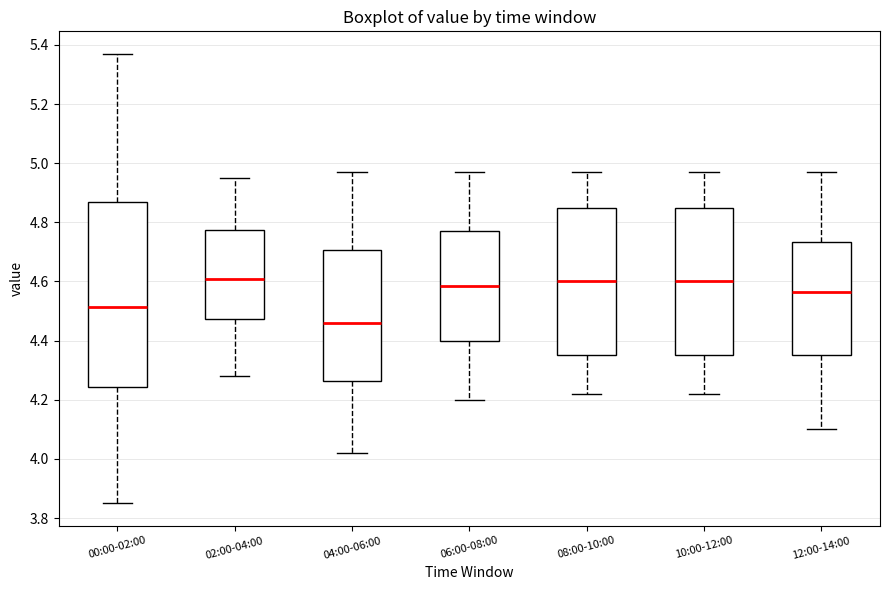

Reading left to right, transcribe this box plot: for each box, give where its median line is, the range the box spans, and where its two whiskers end, as read against the y-axis. The values are not printed on the chart, so give them approximately, as read against the axis.

00:00-02:00: median 4.52, box 4.24 to 4.86, whiskers 3.86 to 5.38
02:00-04:00: median 4.62, box 4.48 to 4.78, whiskers 4.28 to 4.96
04:00-06:00: median 4.46, box 4.26 to 4.70, whiskers 4.02 to 4.98
06:00-08:00: median 4.58, box 4.40 to 4.78, whiskers 4.20 to 4.98
08:00-10:00: median 4.60, box 4.36 to 4.86, whiskers 4.22 to 4.98
10:00-12:00: median 4.60, box 4.36 to 4.86, whiskers 4.22 to 4.98
12:00-14:00: median 4.56, box 4.36 to 4.74, whiskers 4.10 to 4.98